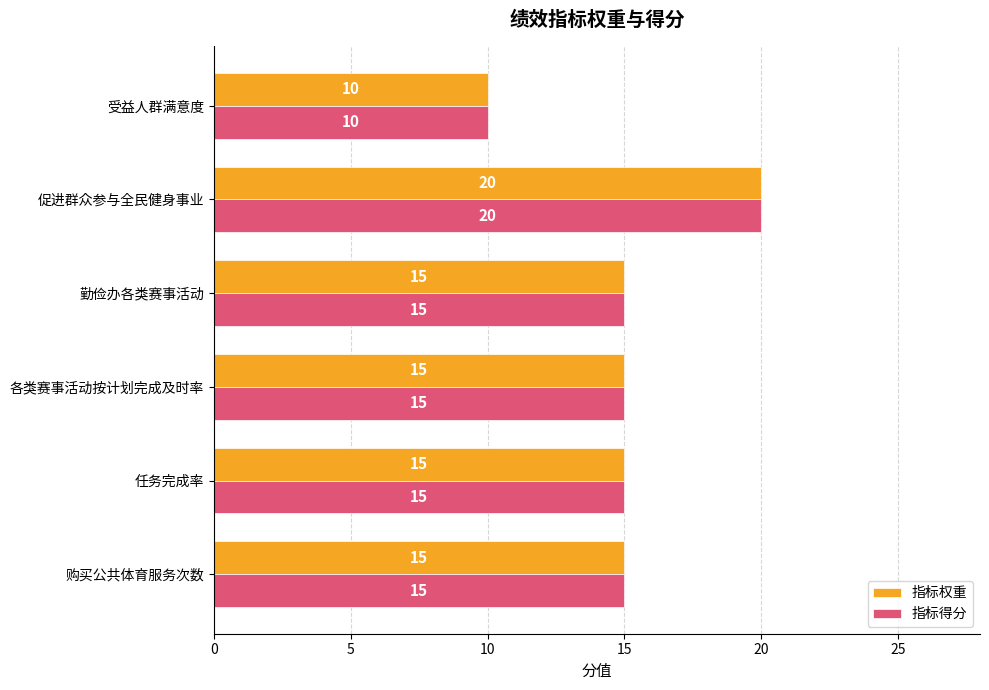

What is the difference between the maximum and second lowest values in the 指标得分 series?

5